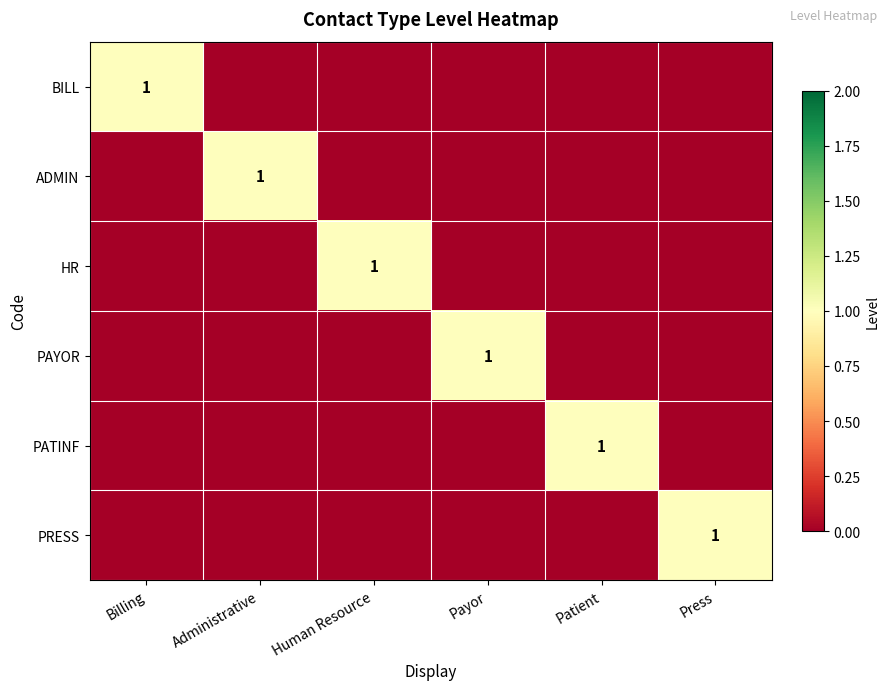

Which label corresponds to the smallest value in the chart?

Administrative